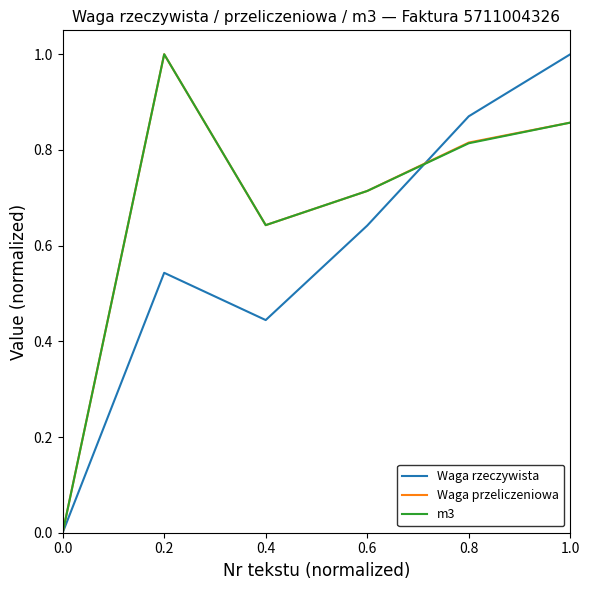

What is the difference between the Waga rzeczywista values at 0.2 and 0.4?

0.1